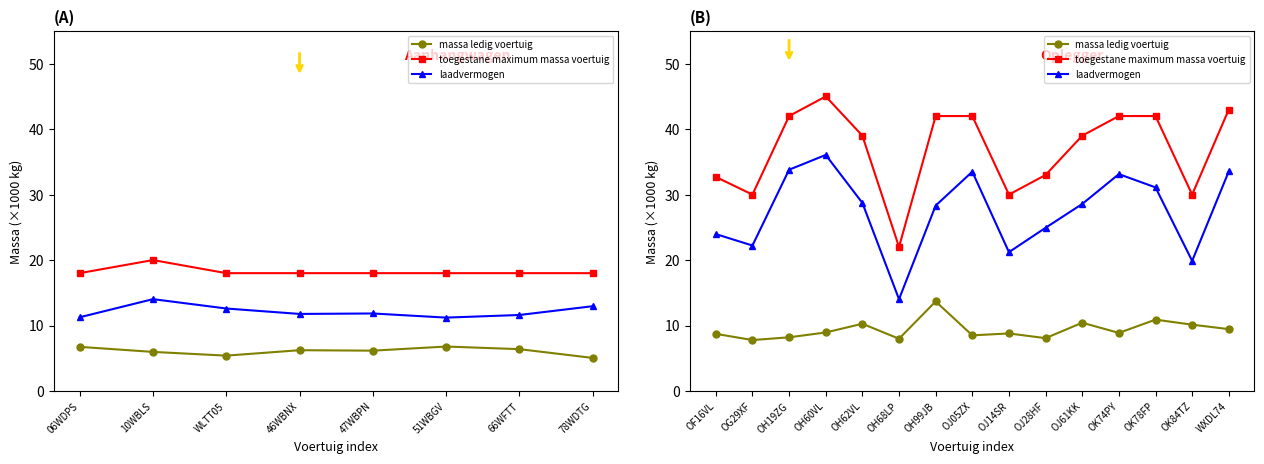

Which series has the widest spread of values?

toegestane maximum massa voertuig